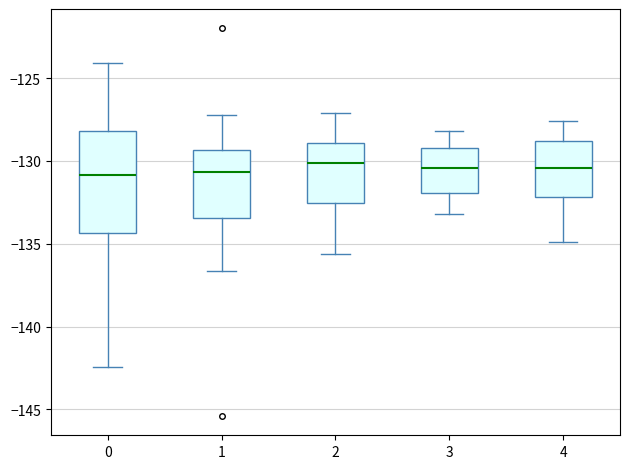

Reading left to right, read every box against the y-axis: the position of its median line, the range the box covers, and the ends of its whiskers. The values are not printed on the chart, so give them approximately, as read against the axis.

0: median -131.0, box -134.5 to -128.0, whiskers -142.5 to -124.0
1: median -130.5, box -133.5 to -129.5, whiskers -136.5 to -127.0
2: median -130.0, box -132.5 to -129.0, whiskers -135.5 to -127.0
3: median -130.5, box -132.0 to -129.0, whiskers -133.0 to -128.0
4: median -130.5, box -132.0 to -129.0, whiskers -135.0 to -127.5